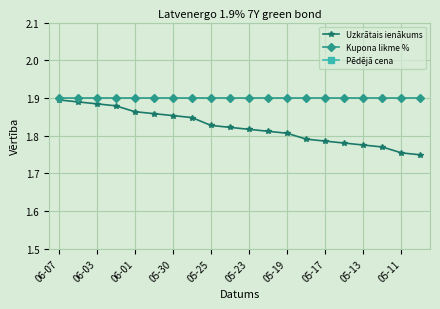

The Kupona likme % series shows 1.9 at 05-23. True or false?

True